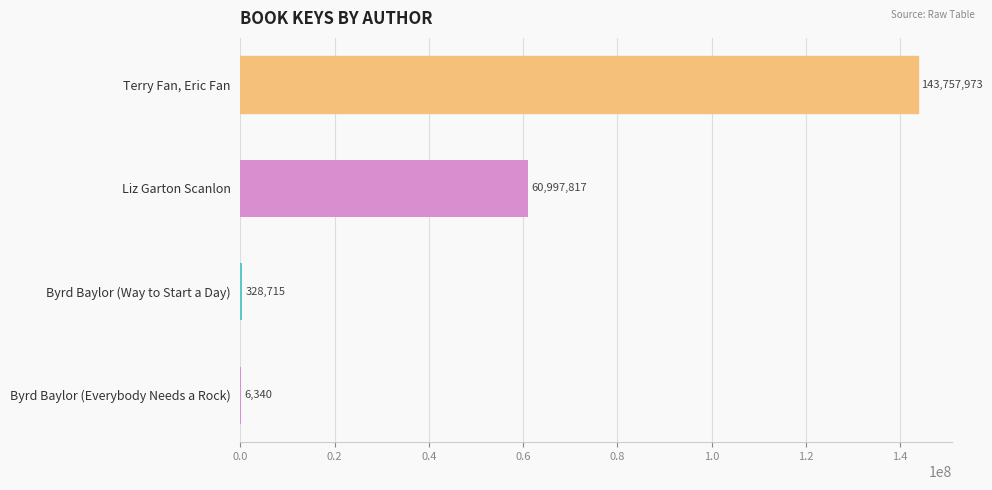

What is the sum of all values?

205090845